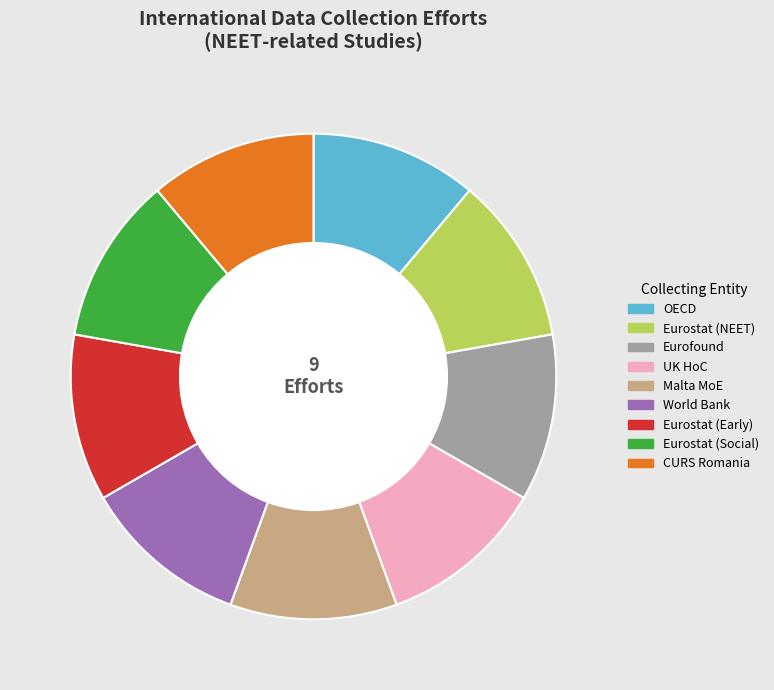

What is the ratio of the value at World Bank to the value at Eurostat (NEET)?

1.0